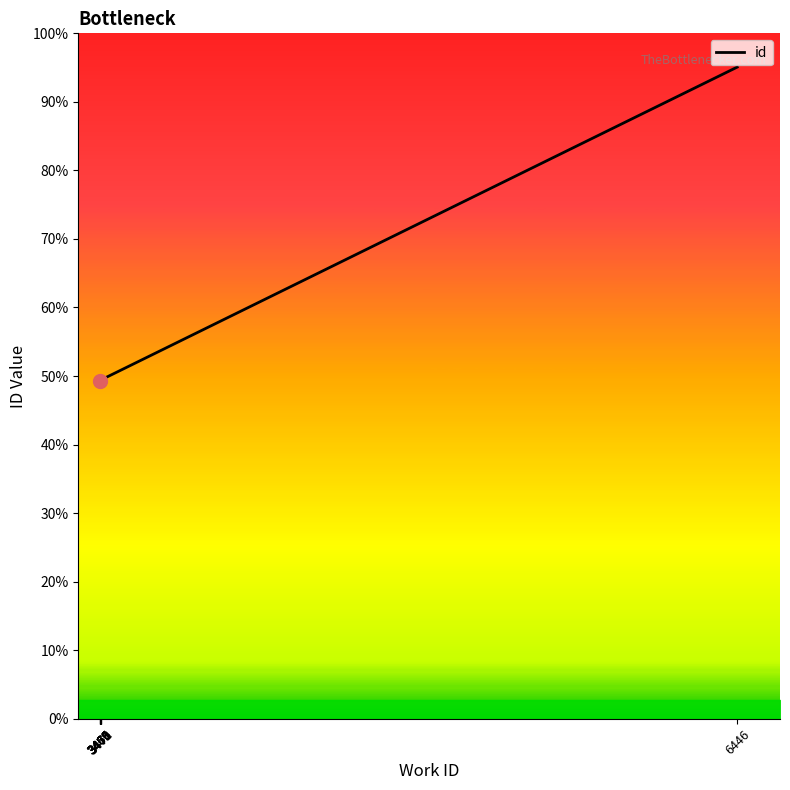

What is the ratio of the value at 3466 to the value at 3470?

1.0